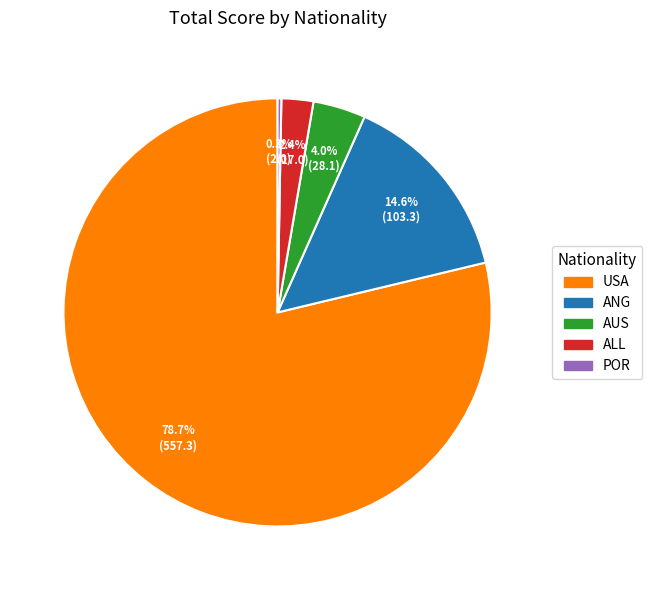

To the nearest percent, what is the combined percentage of USA and AUS?

83%